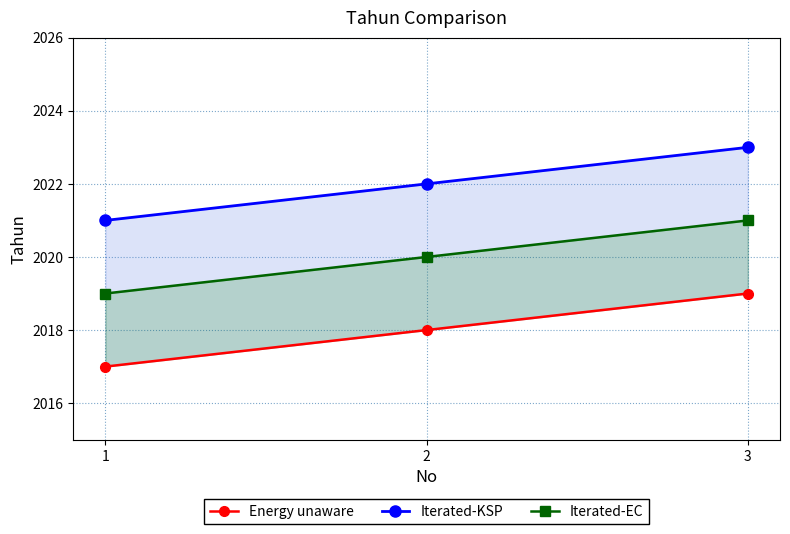

What are all the series names shown in the legend?

Energy unaware, Iterated-KSP, Iterated-EC